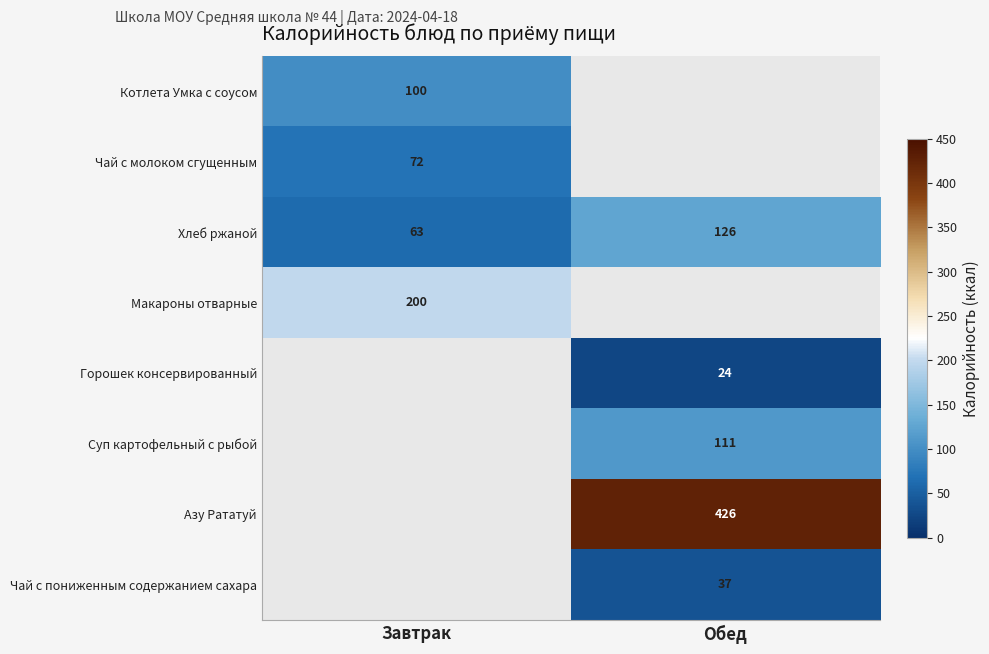

What is the greatest value displayed?

426.0